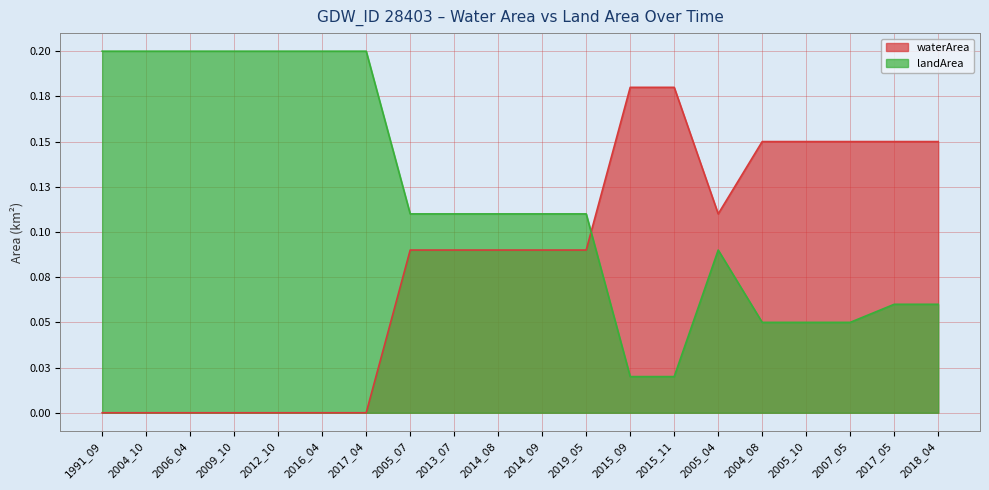

Which series has the largest total across all categories?

landArea